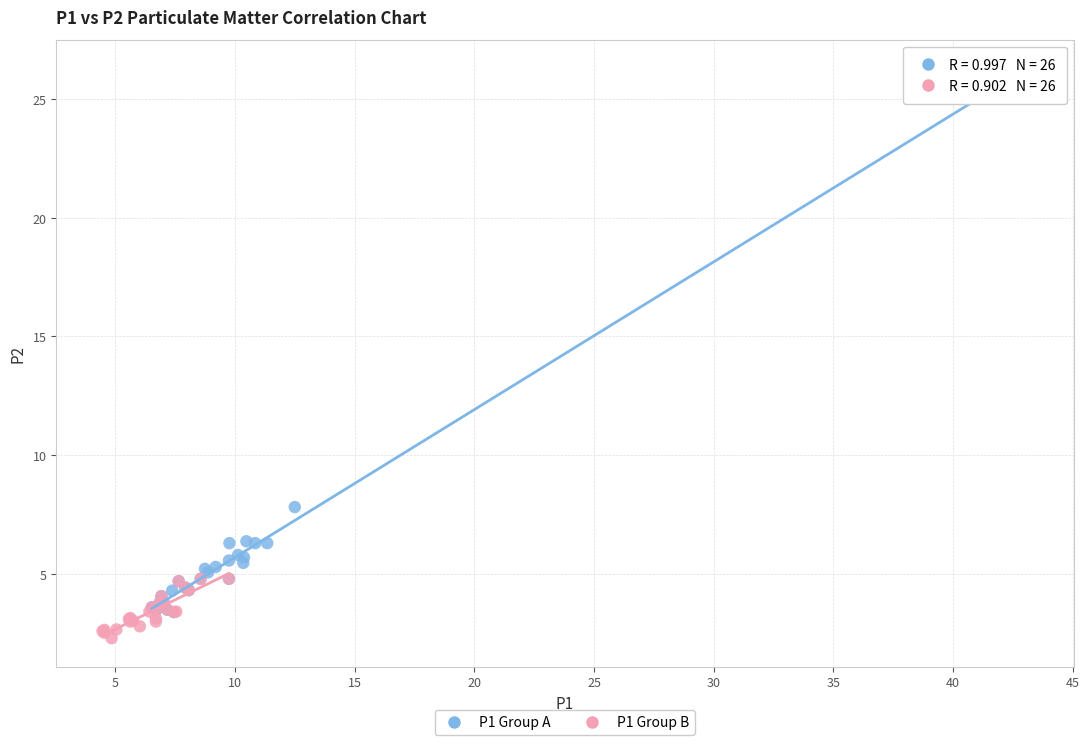

Which series contains the lowest Y value?

P1 Group B